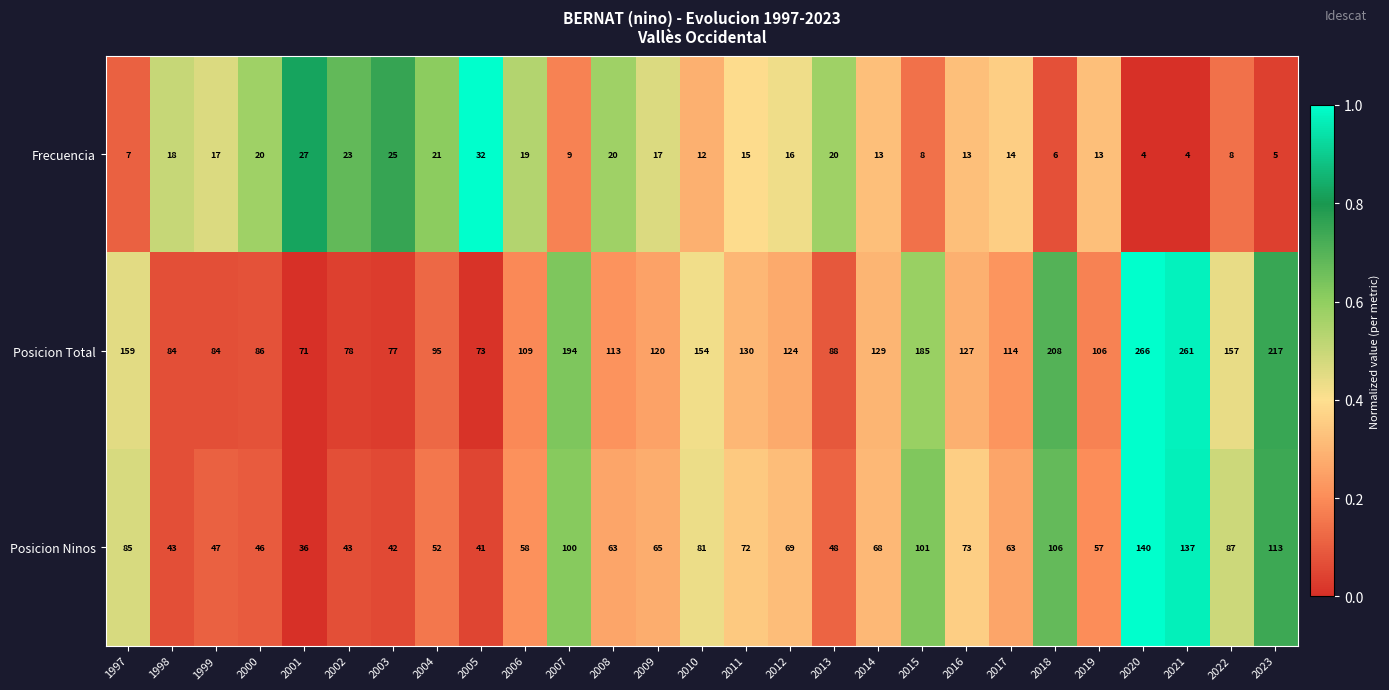

At which category is the sum across all series the highest?

2020